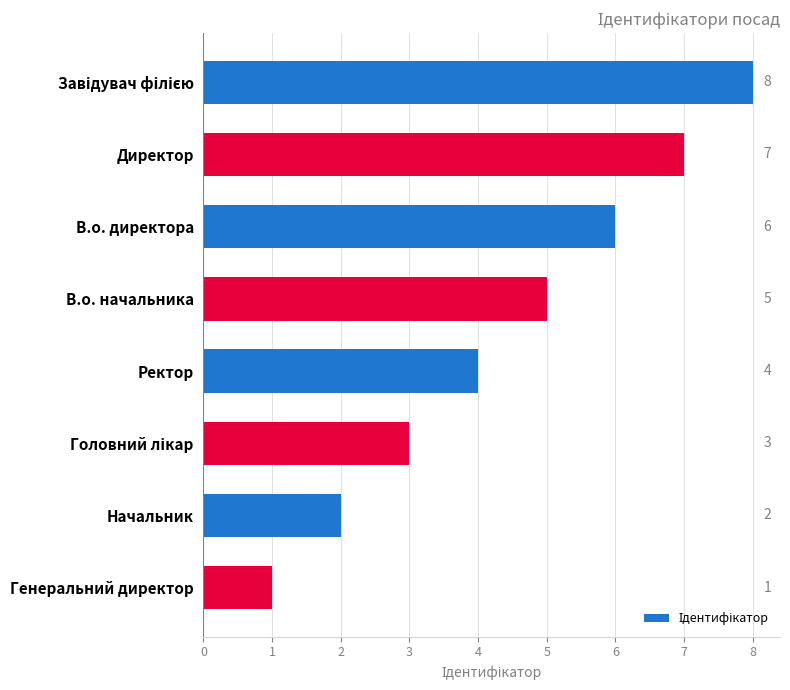

Between В.о. начальника and Директор, which is larger?

Директор